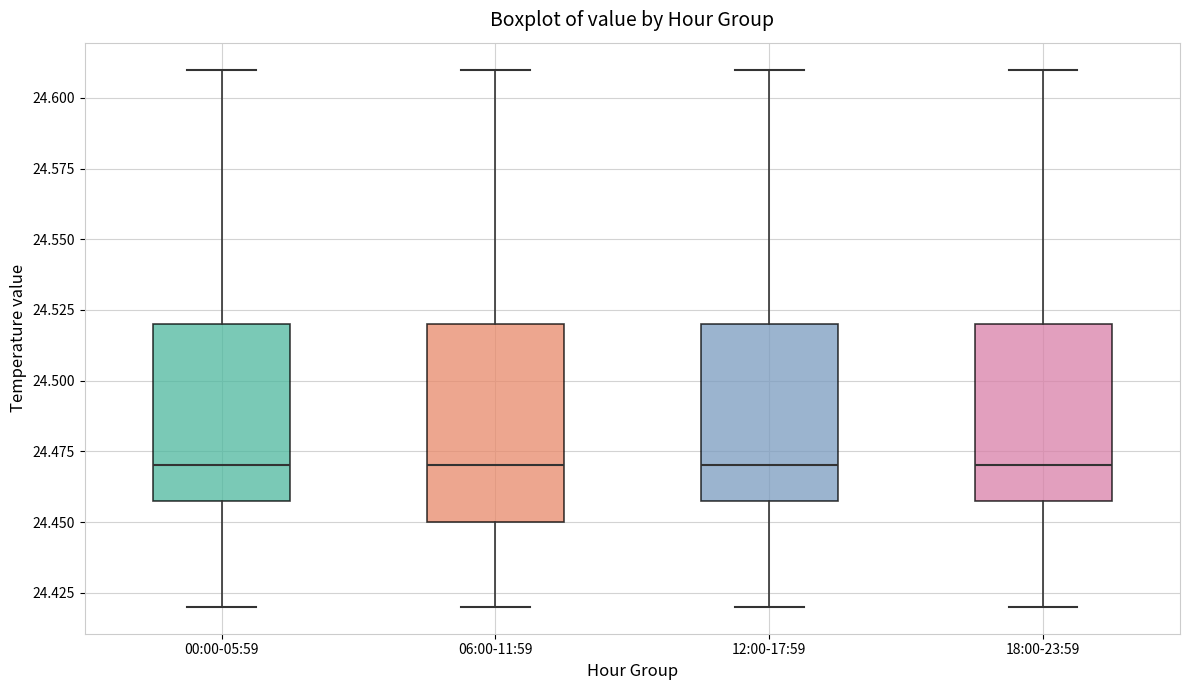

Where does the upper whisker of the box for 12:00-17:59 end on the y-axis? The values are not printed on the chart, so give them approximately, as read against the axis.

24.61